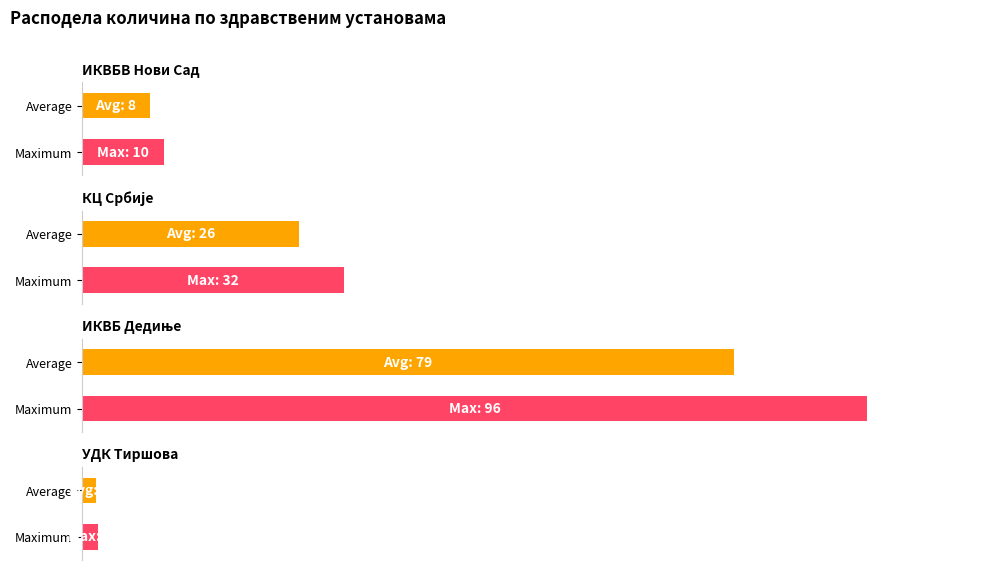

Which series has the largest range (max minus min)?

ИКВБ Дедиње